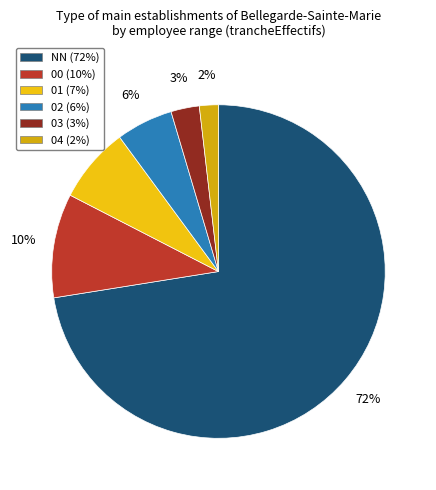

The NN slice represents 59% of the pie. True or false?

False